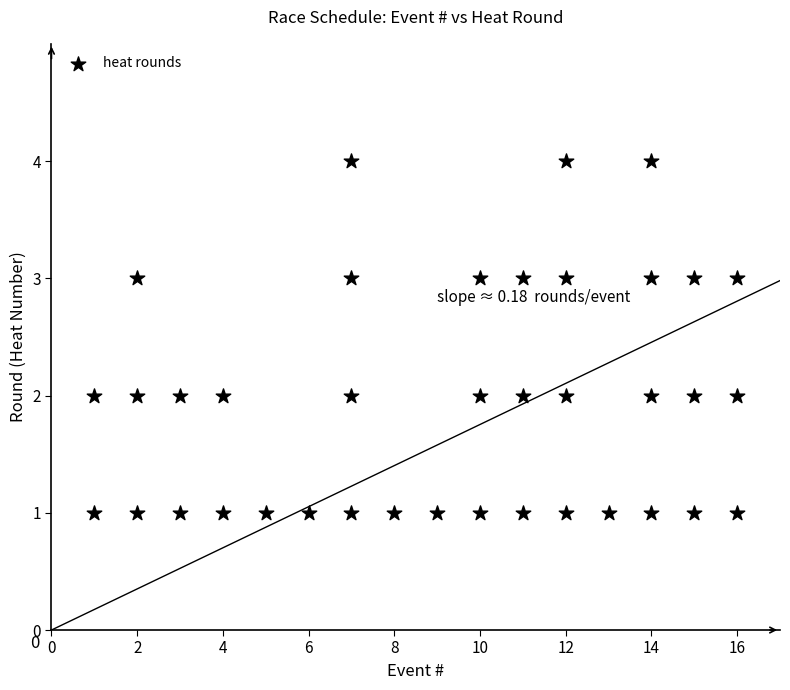

What is the range of X values (max minus min)?

15